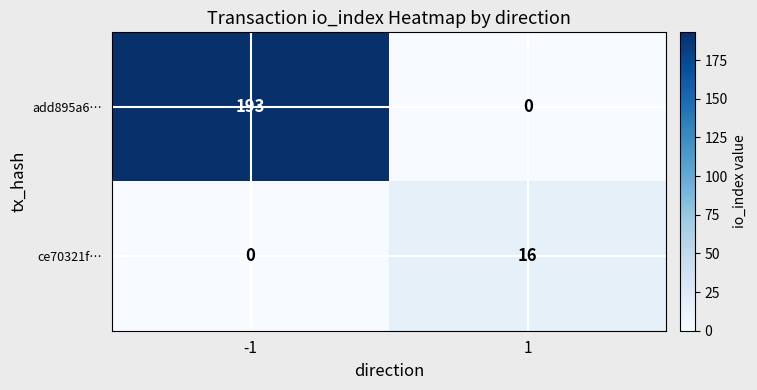

What is the sum of the add895a6… values at -1 and 1?

193